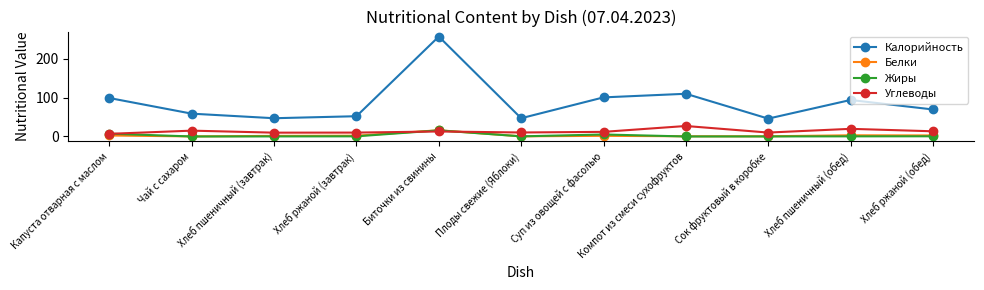

True or false: Жиры has more than 1 points higher than both neighbors.

True